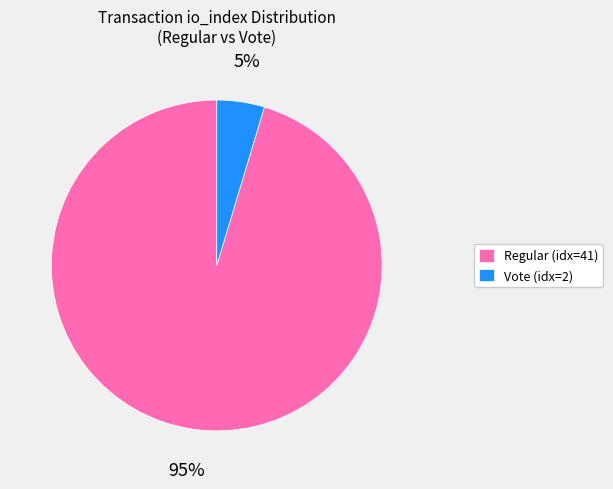

To the nearest percent, what percentage of the pie is Vote (idx=2)?

5%